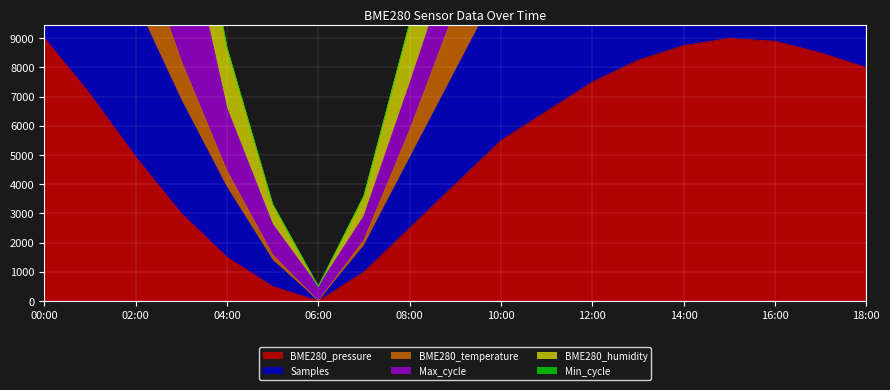

True or false: Samples and BME280_humidity cross at least once.

False